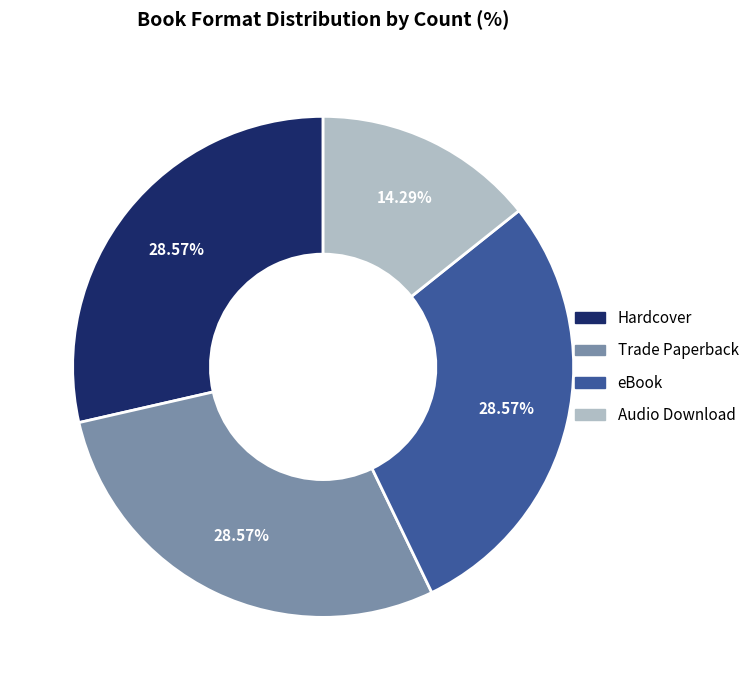

Combined, do Hardcover and Audio Download account for over 50%?

No